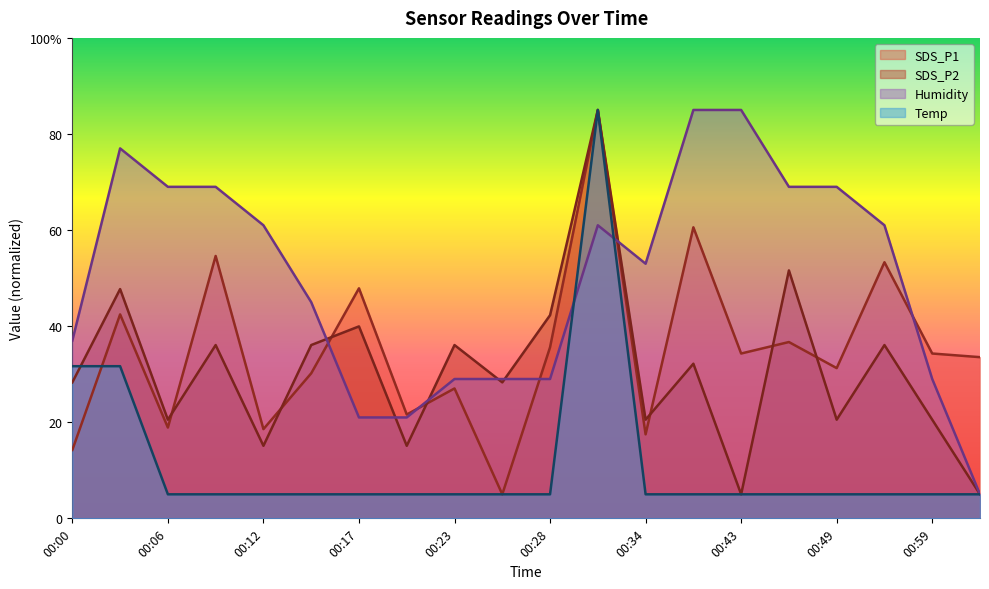

What are all the series names shown in the legend?

SDS_P1, SDS_P2, Humidity, Temp